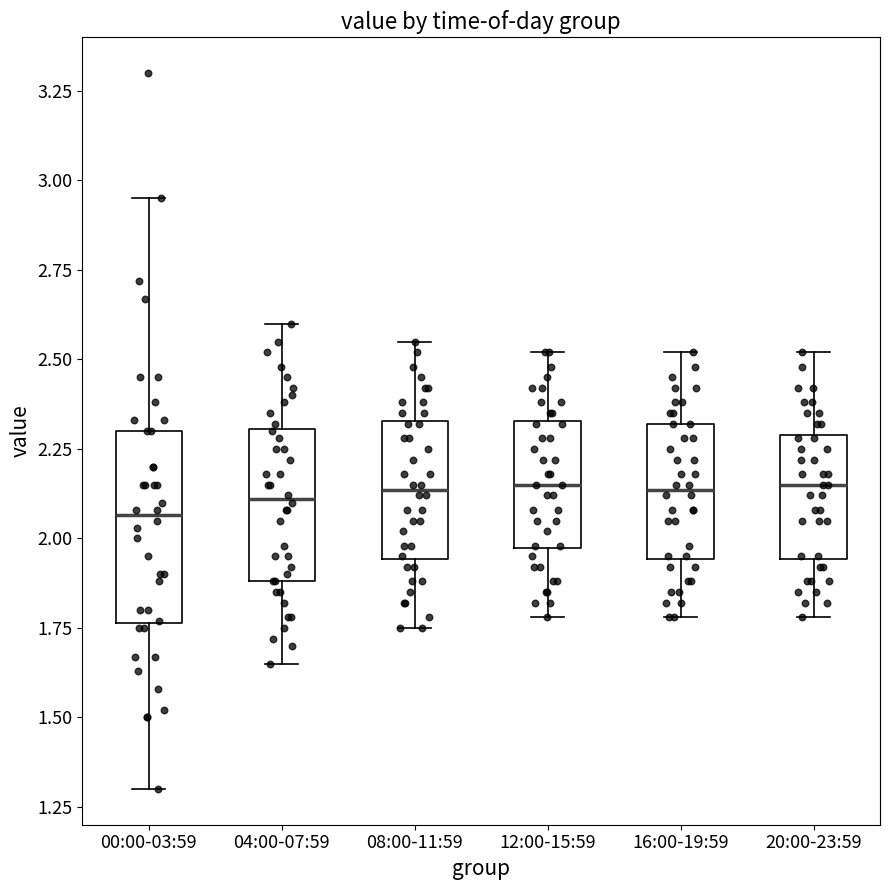

Where does the median line of the box for 12:00-15:59 sit on the y-axis? The values are not printed on the chart, so give them approximately, as read against the axis.

2.15